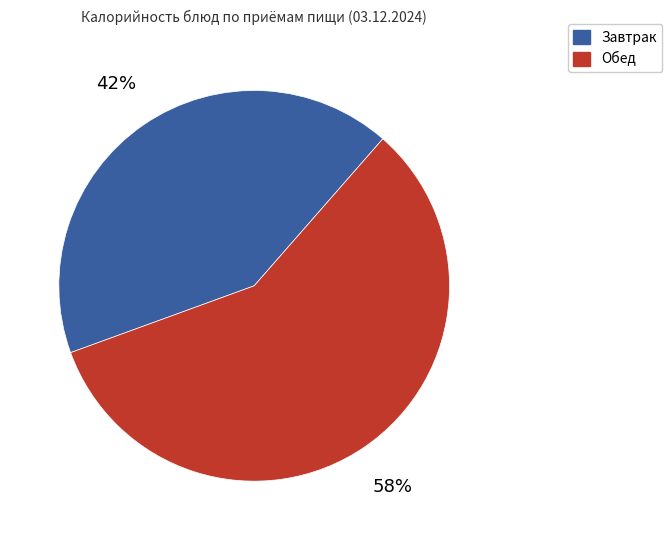

To the nearest percent, what is the difference between the largest and smallest slice percentages?

16%